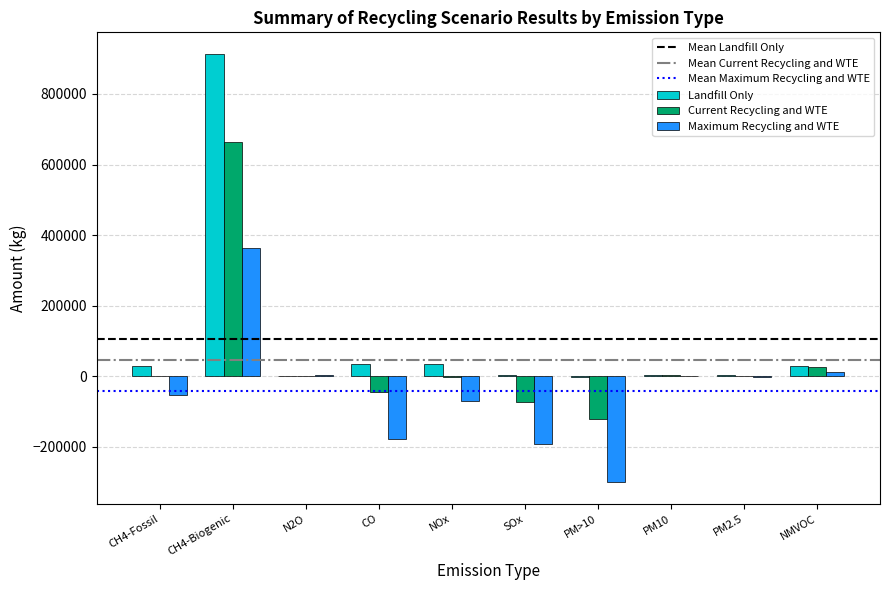

The value of Current Recycling and WTE at NMVOC is 25484.8. True or false?

True